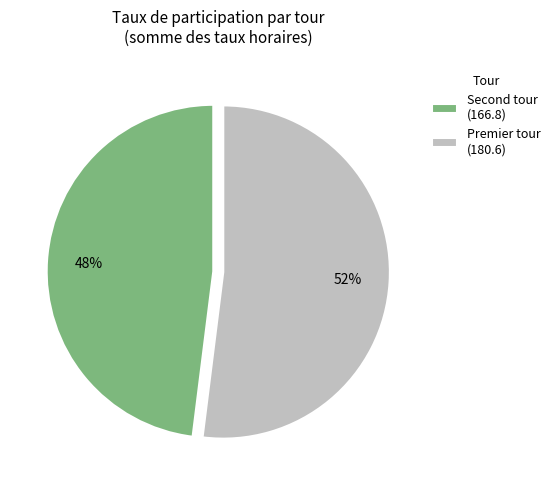

To the nearest percent, what portion does Premier tour (180.6) represent?

52%